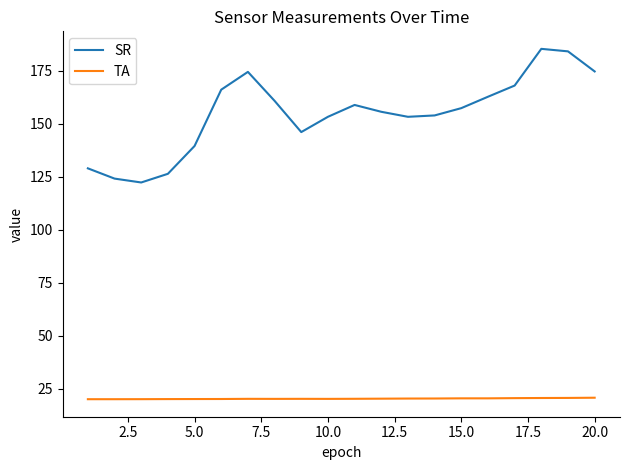

List the series in order of their overall mean, lowest first.

TA, SR